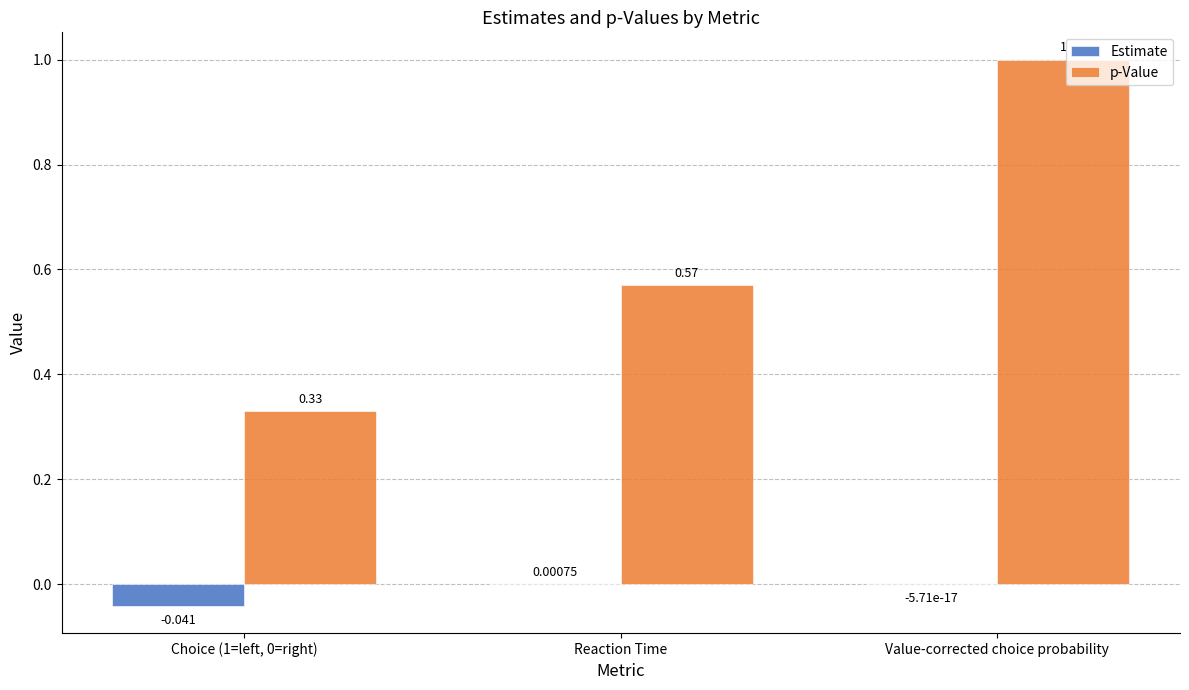

At which label does Estimate reach its peak?

Reaction Time